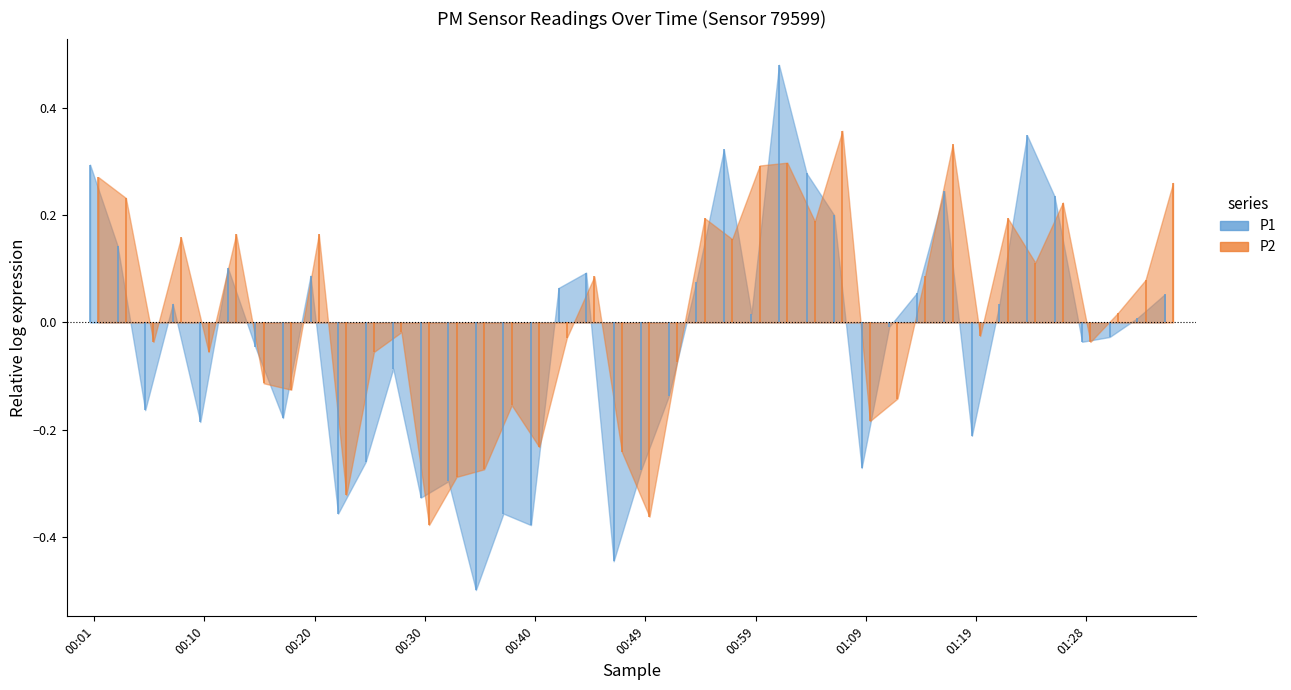

Rank the series by their average value, from highest to lowest.

P2, P1